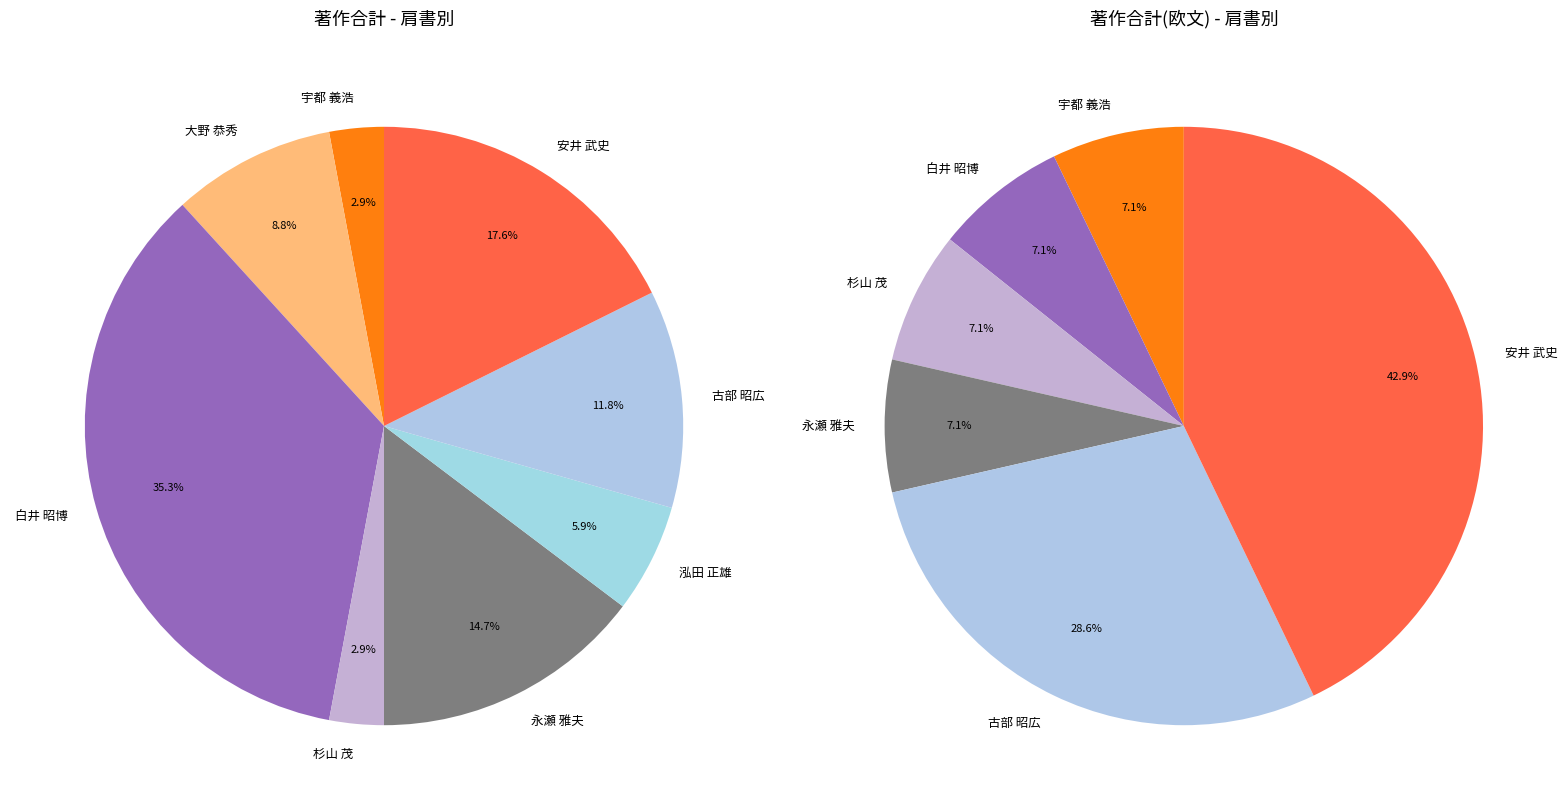

Does 宇都 義浩 represent more than half of the total?

No